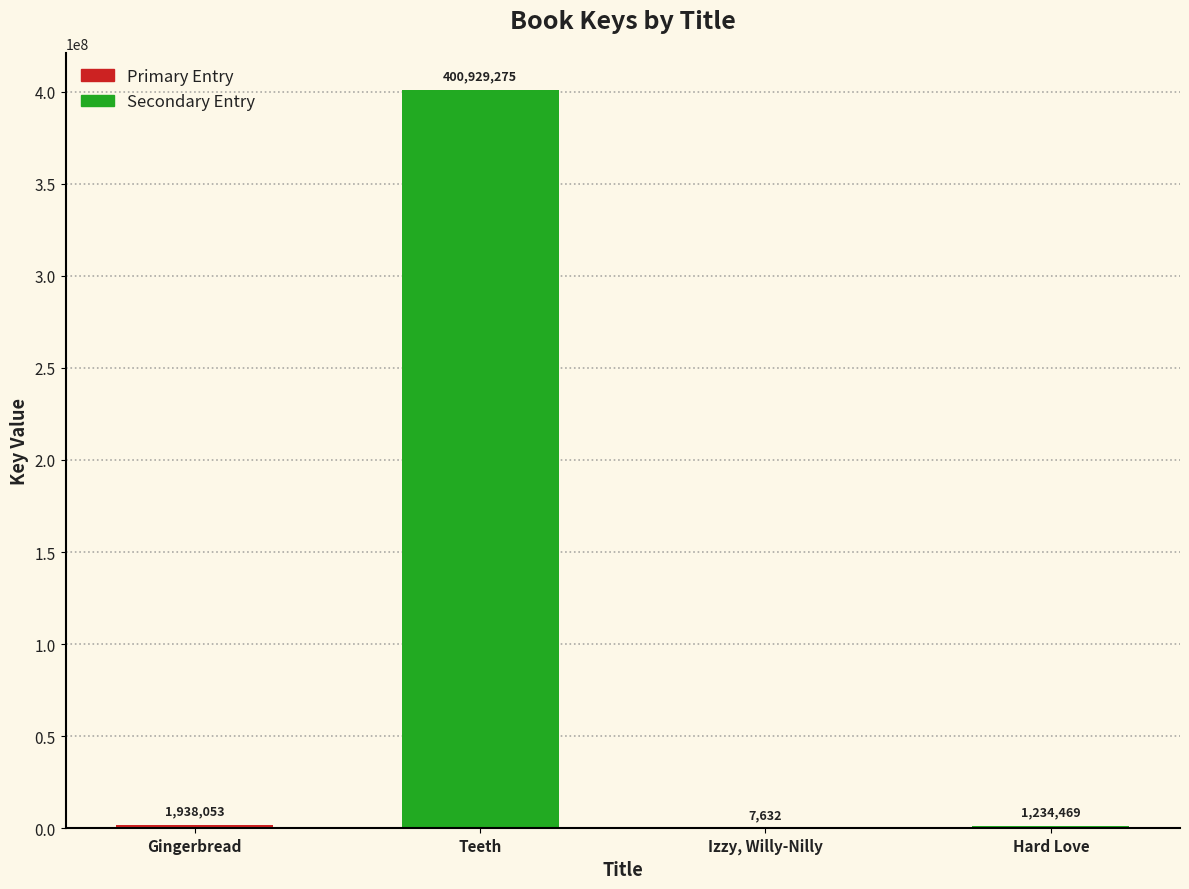

Read the value at Hard Love.

1234469